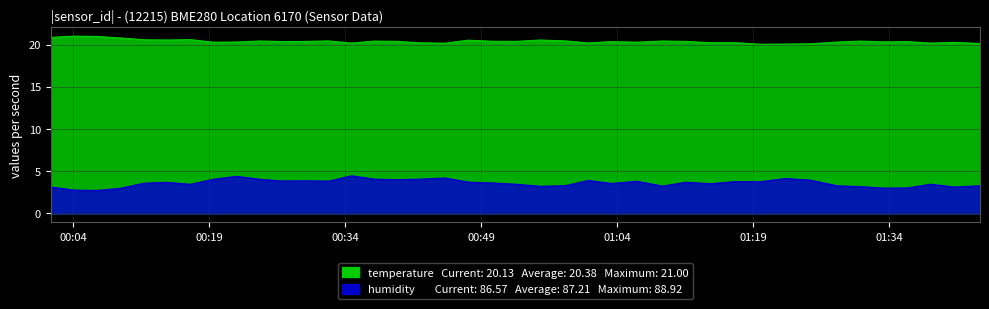

Where is humidity nearest to the value 3?

2022-09-03T01:33:27